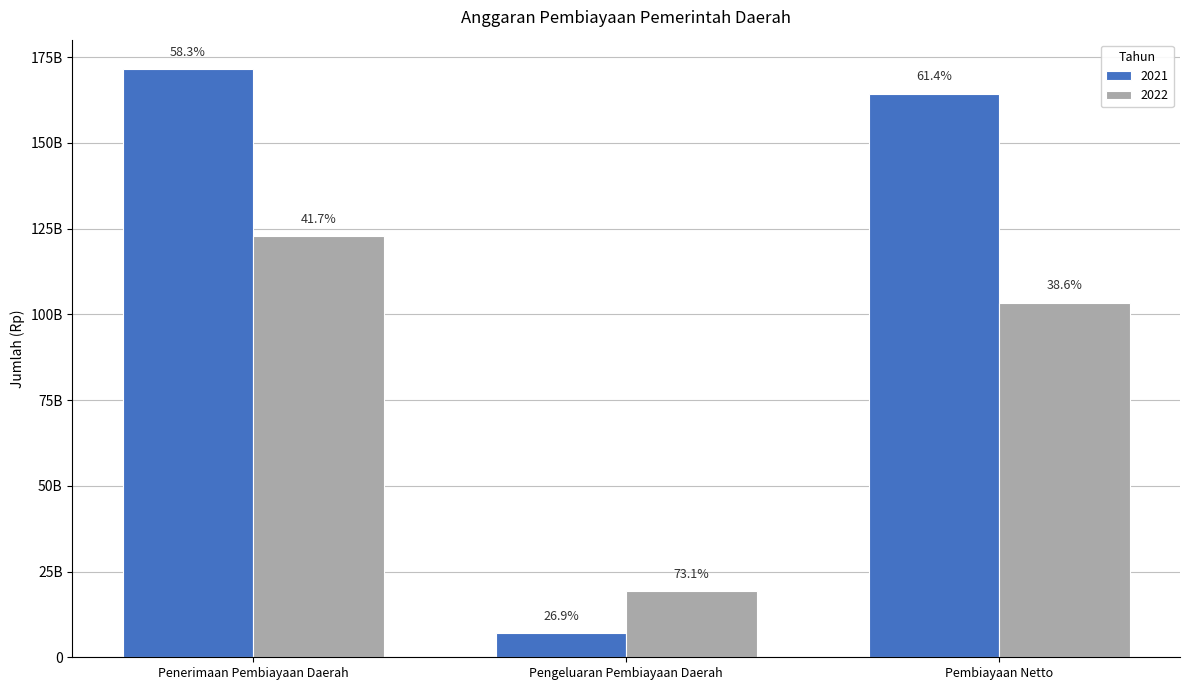

What are all the series names shown in the legend?

2021, 2022